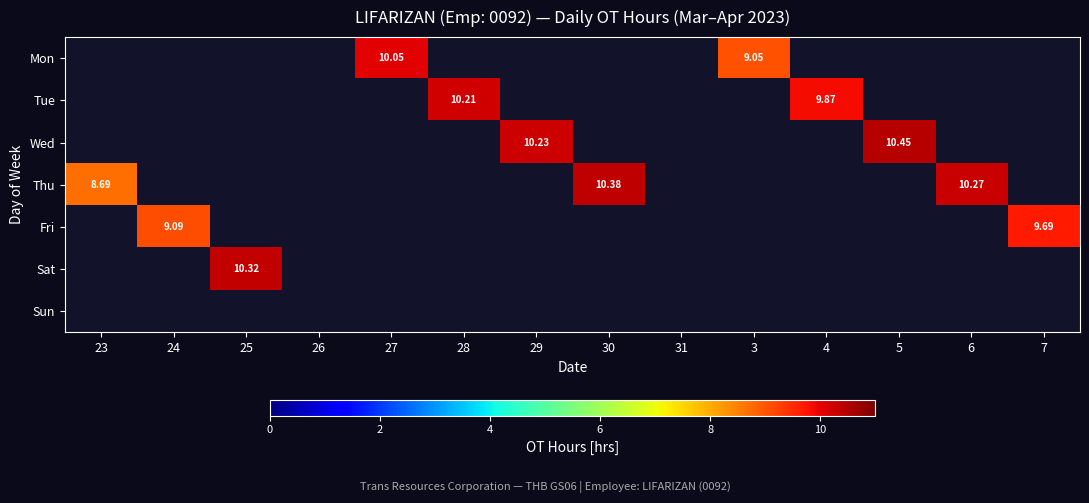

At which category does the chart reach its minimum across all series?

23